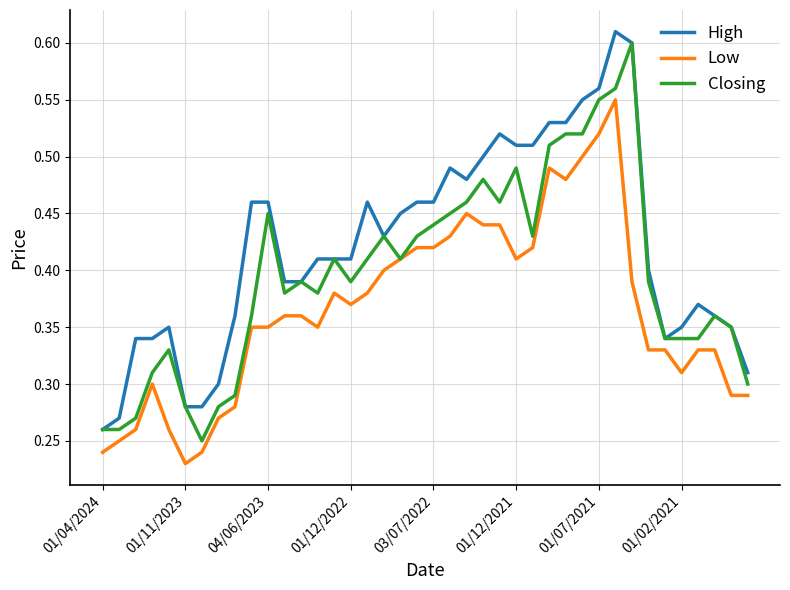

True or false: Low and High cross at least once.

False